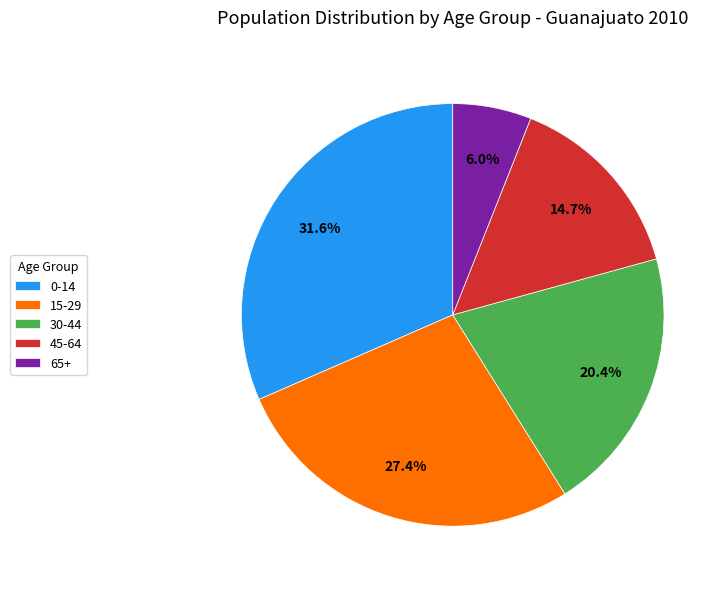

Which category has the biggest portion of the pie?

0-14